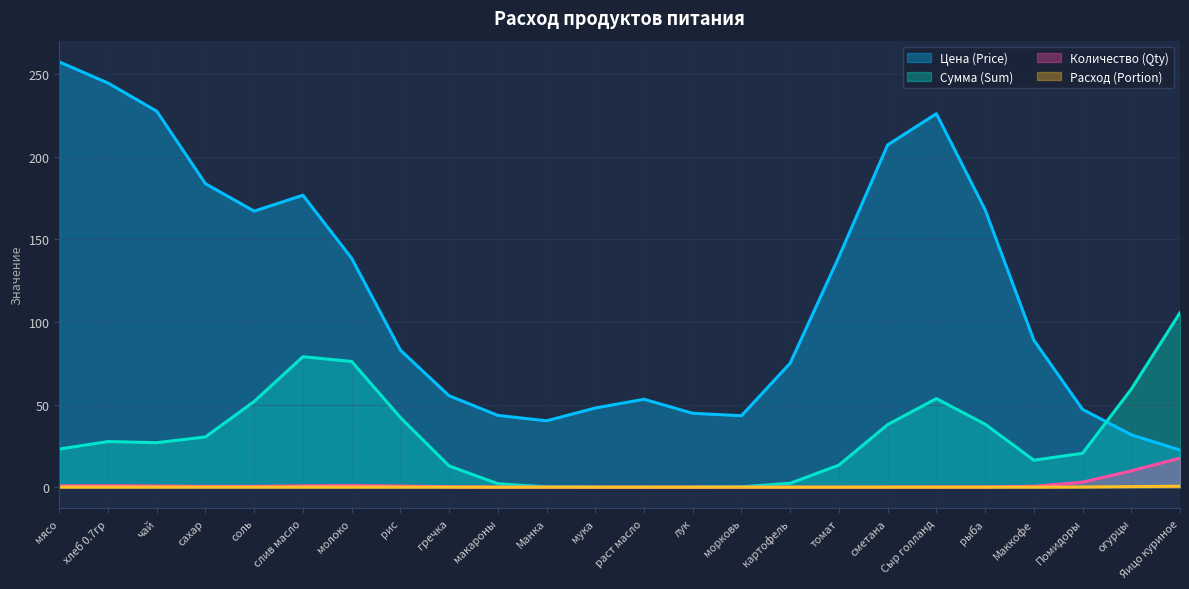

What is the difference between the maximum and minimum values in the Количество (Qty) series?

17.6